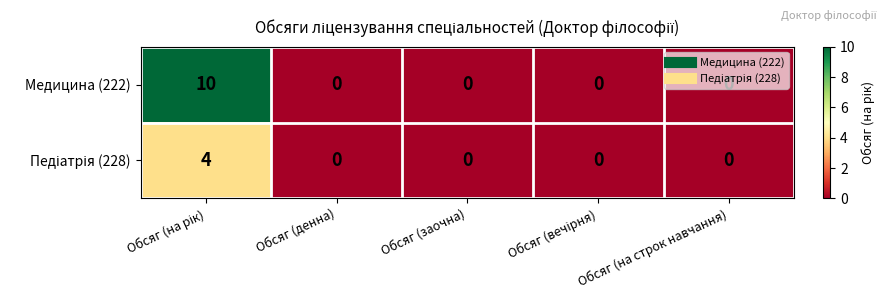

Which series has the largest range (max minus min)?

Медицина (222)